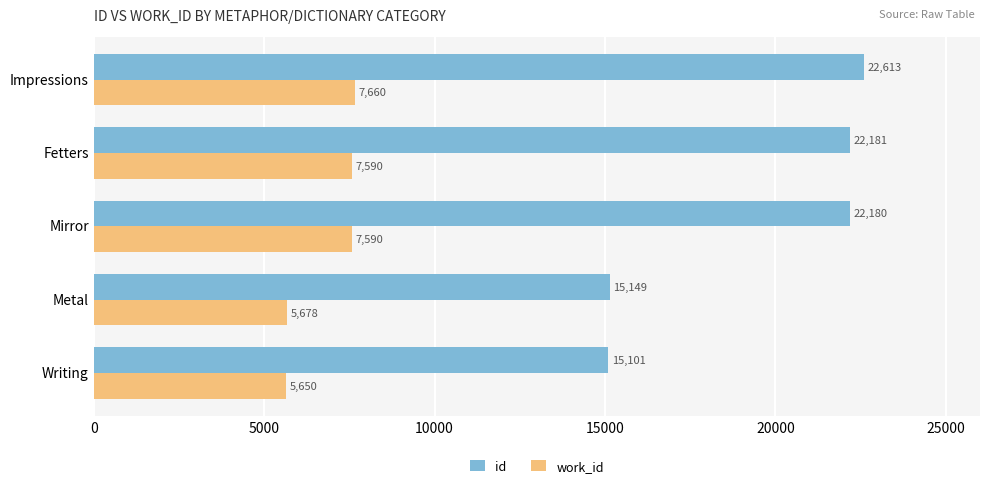

What is the sum of all id values?

97224